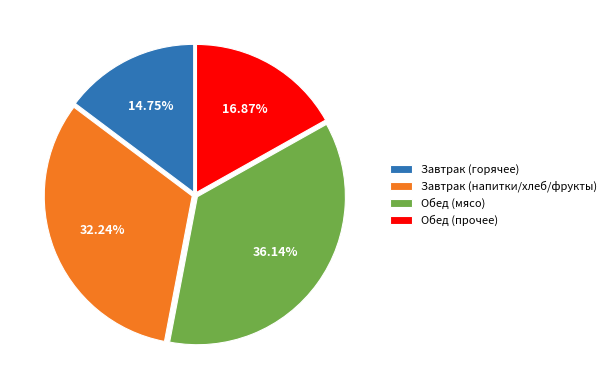

Combined, do Обед (мясо) and Завтрак (горячее) account for over 50%?

Yes